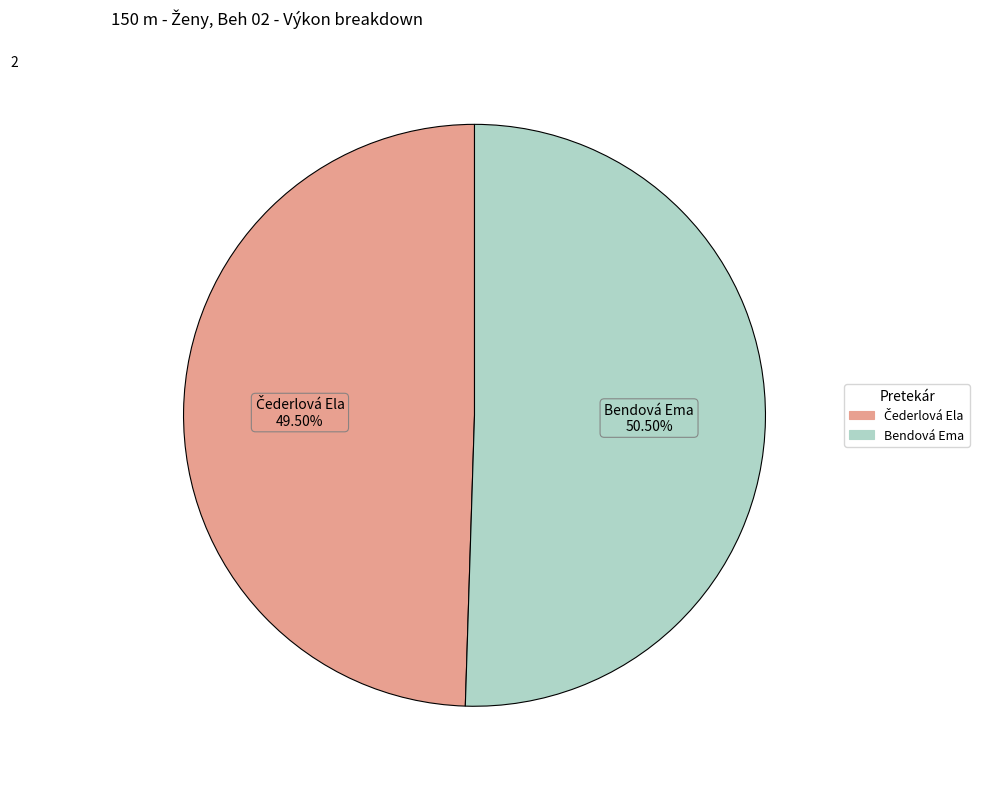

Which category accounts for the majority?

Bendová Ema